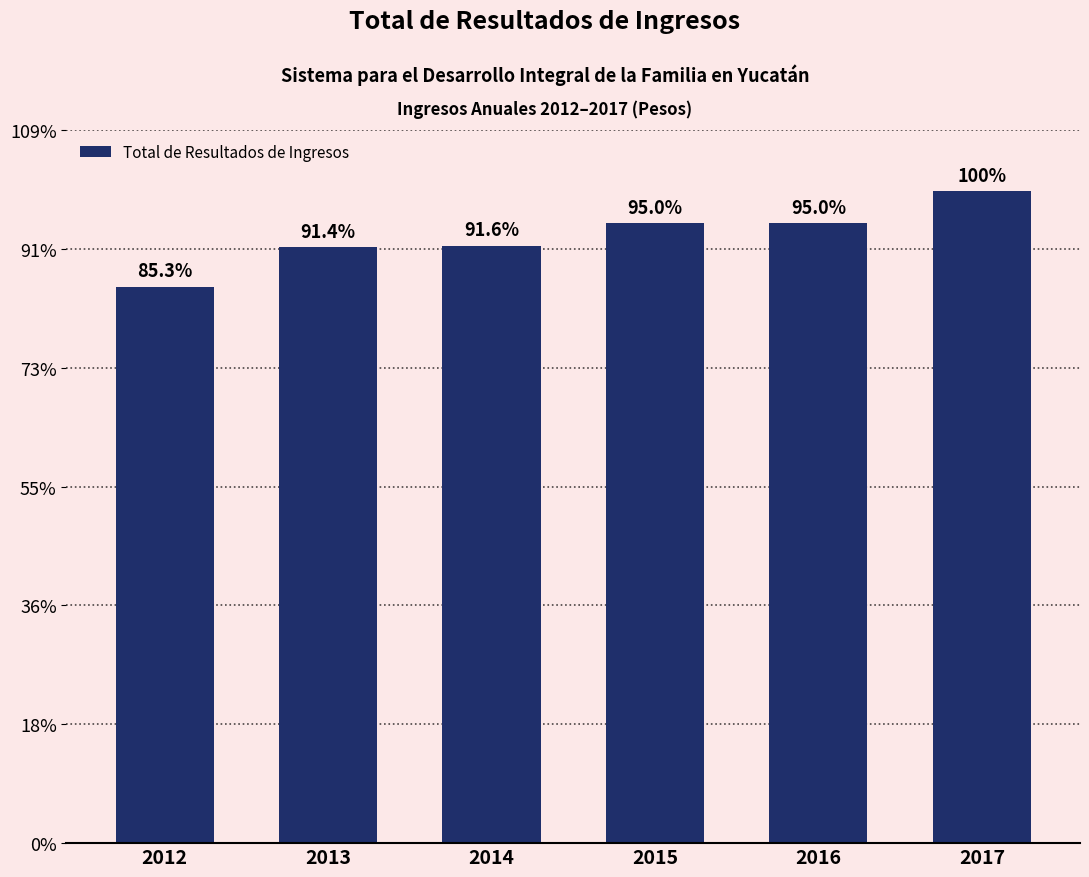

What is the difference between the maximum and second lowest values?

47106543.1